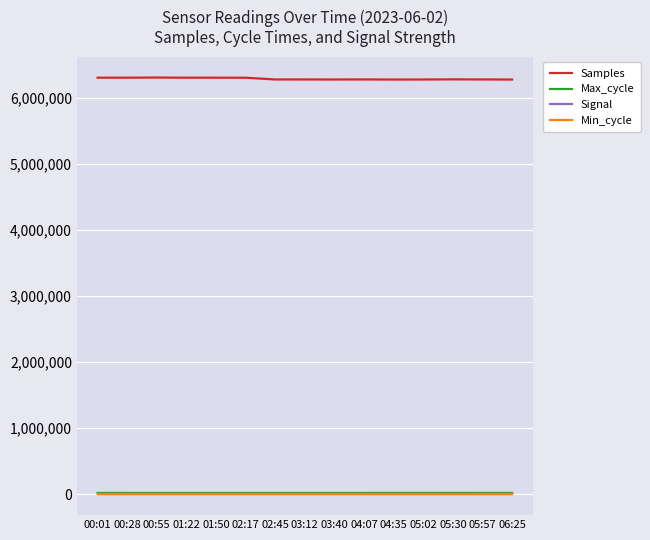

True or false: Signal and Samples cross at least once.

False